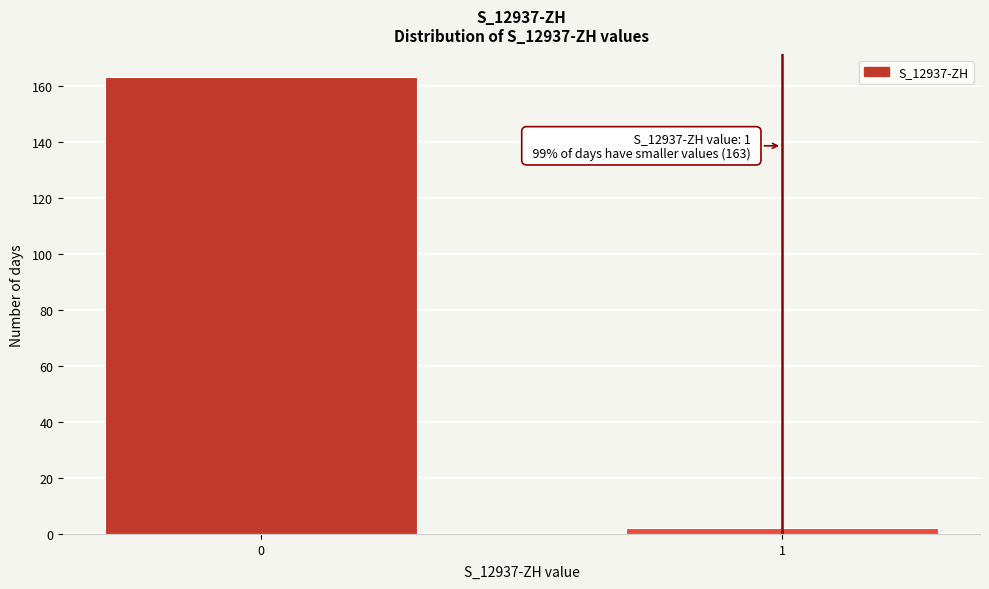

Reading right to left, transcribe all the data shown in this chart.

1=2	0=163